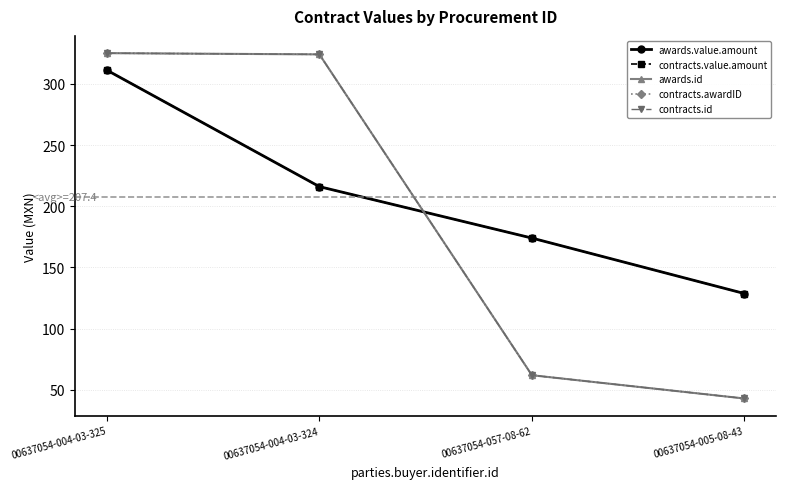

Does the chart have visible grid lines?

Yes